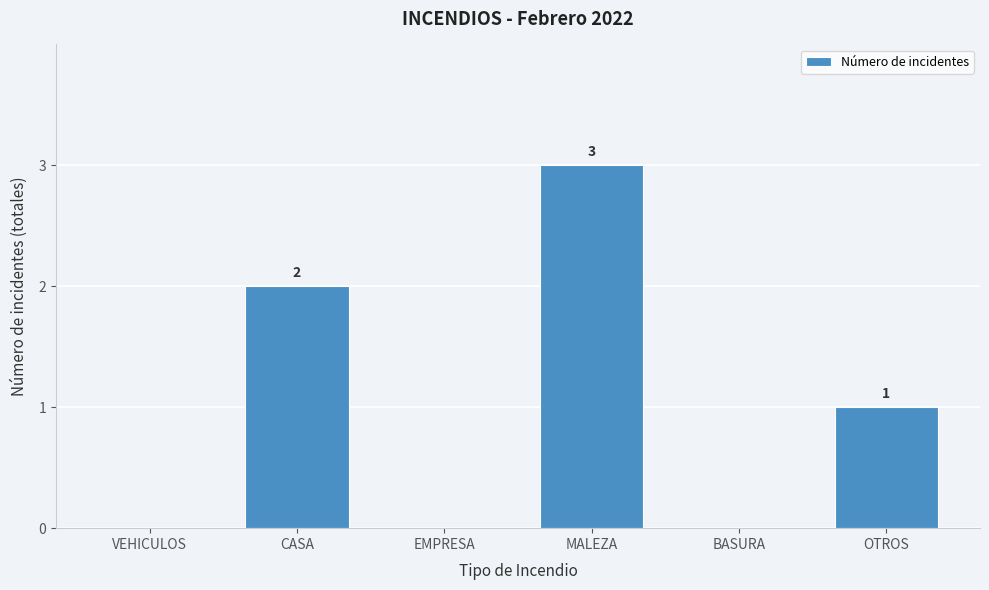

Reading left to right, extract all data points from this chart.

VEHICULOS=0	CASA=2	EMPRESA=0	MALEZA=3	BASURA=0	OTROS=1